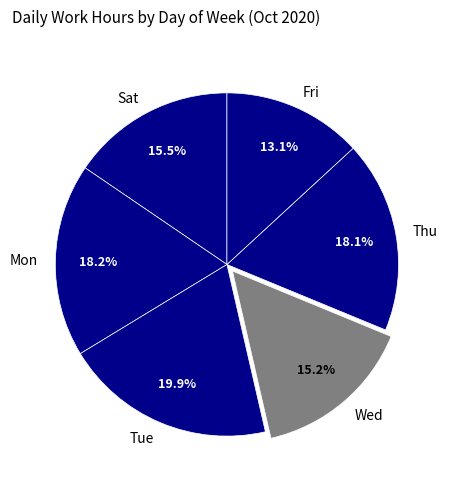

Combined, what portion of the pie is Thu and Wed?

33.3%